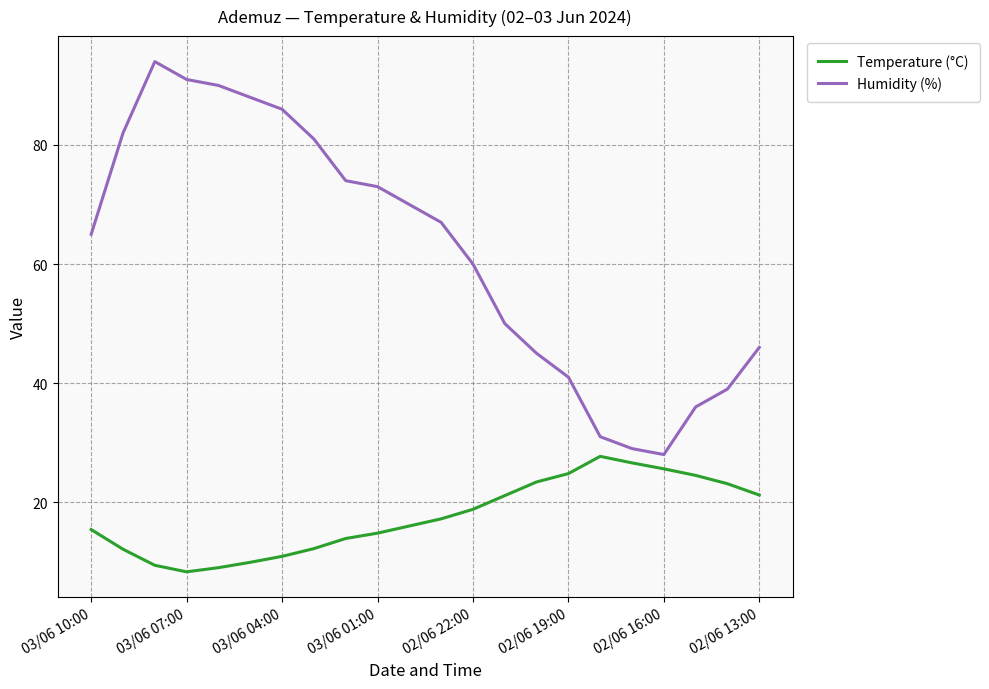

What is the average value of the Humidity (%) series?

62.1